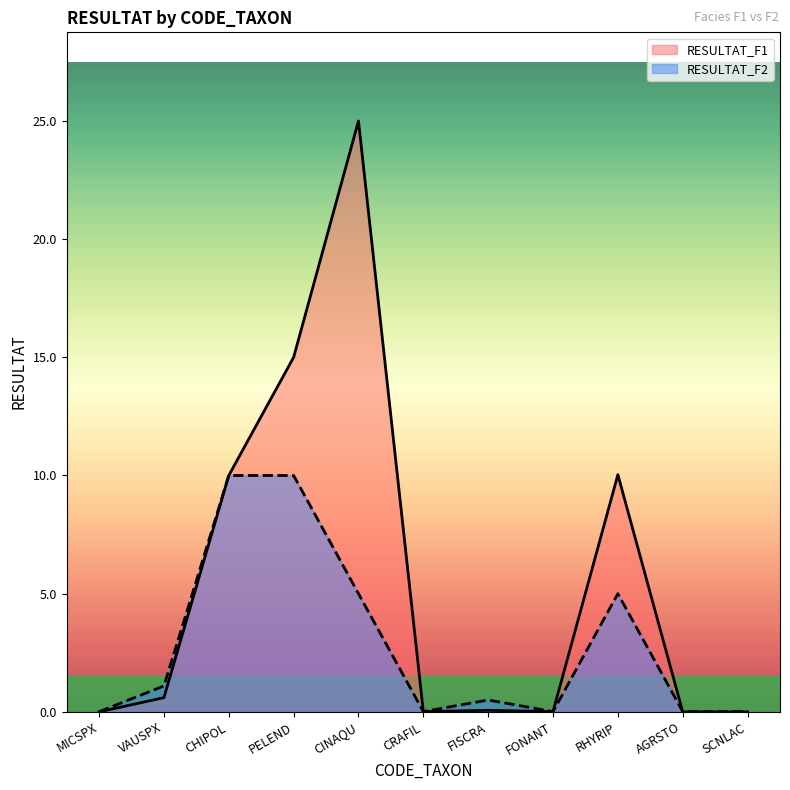

Which series changed the most between FONANT and RHYRIP?

RESULTAT_F1